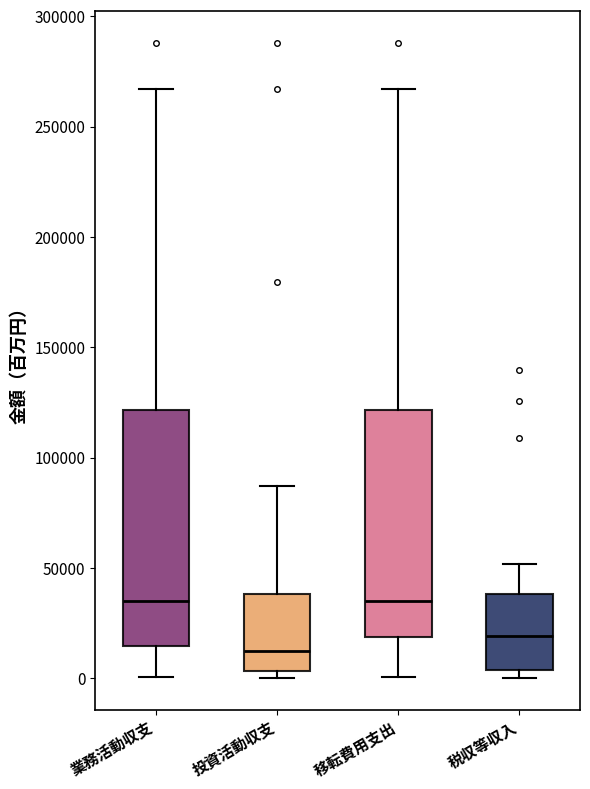

Where does the median line of the box for 業務活動収支 sit on the y-axis? The values are not printed on the chart, so give them approximately, as read against the axis.

35000